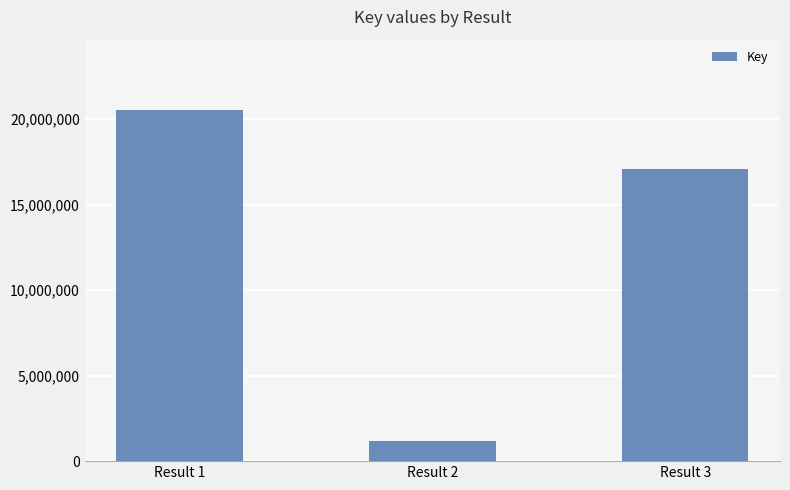

Reading left to right, transcribe all the data shown in this chart.

20539217	1171306	17074546